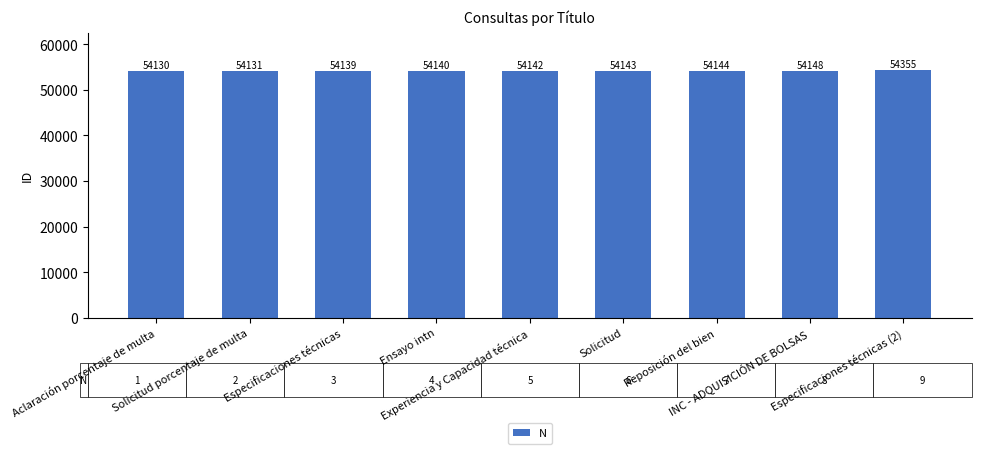

Does the chart contain any negative values?

No